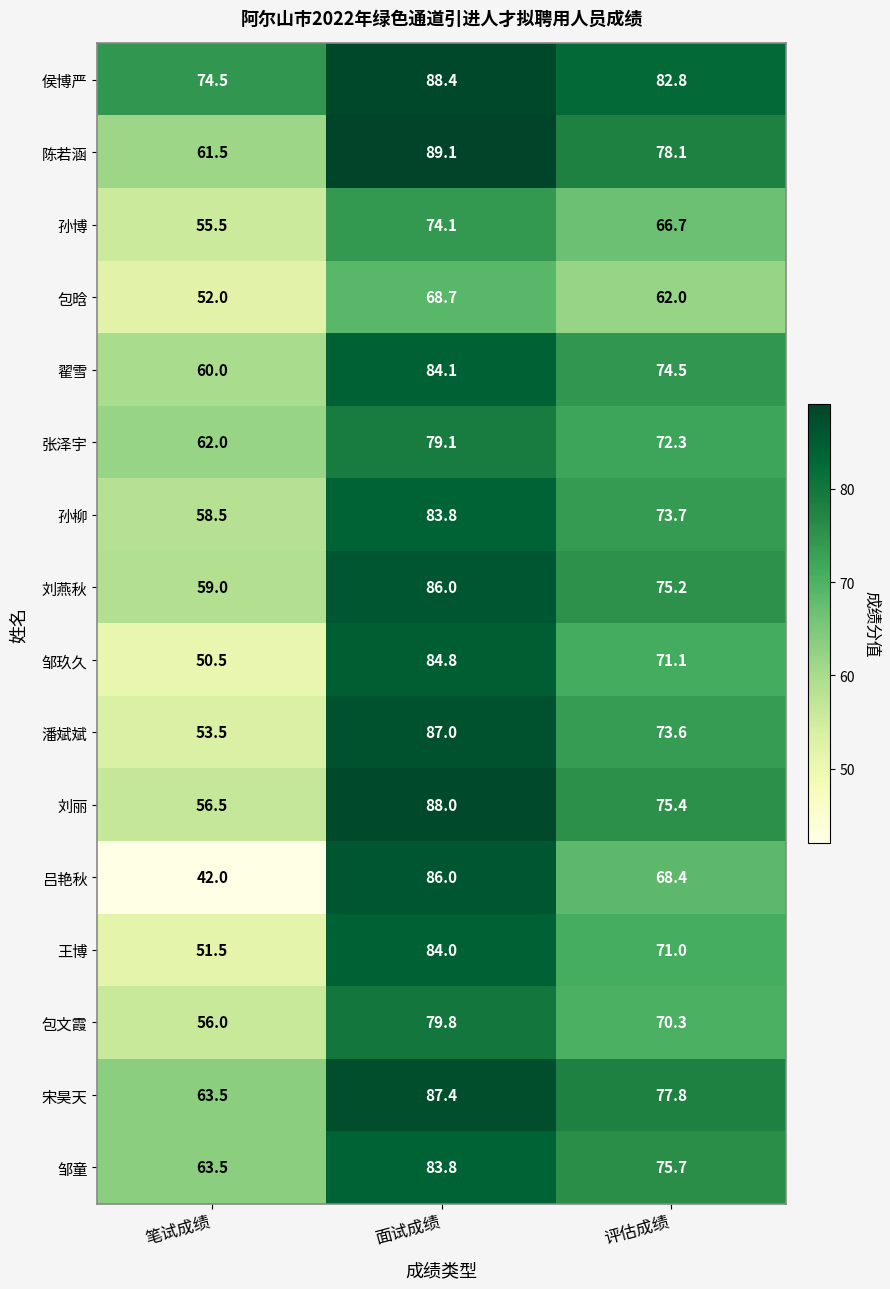

What is the difference between the 王博 values at 笔试成绩 and 评估成绩?

19.5